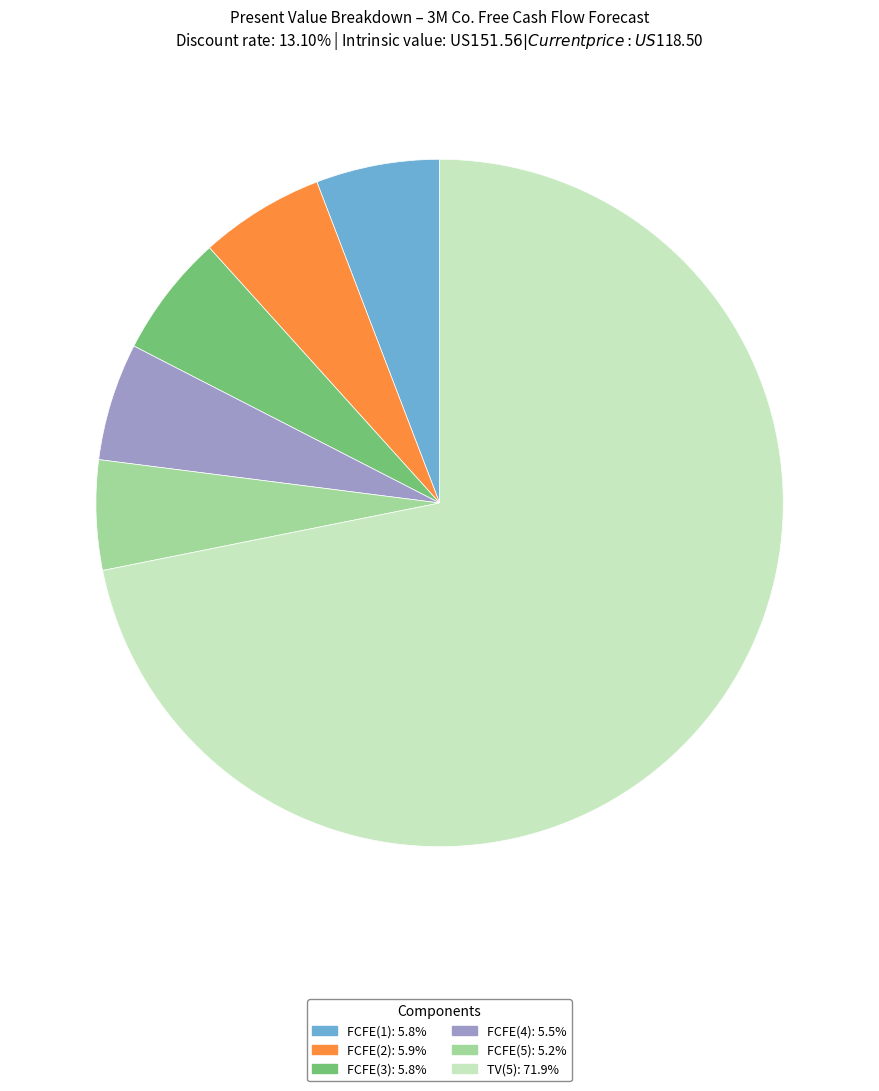

Combined, do TV(5) and FCFE(4) account for over 50%?

Yes